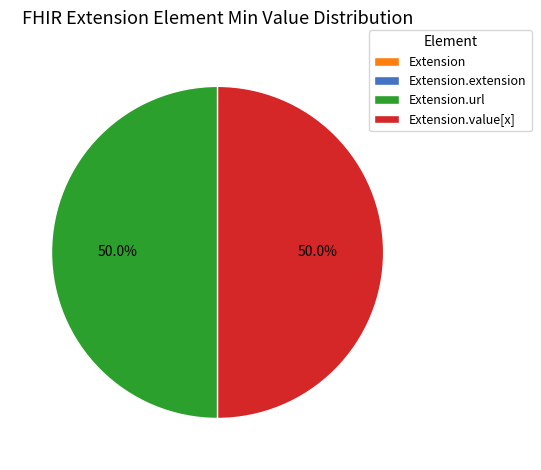

Rank the categories by value from highest to lowest.

Extension.url, Extension.value[x], Extension, Extension.extension